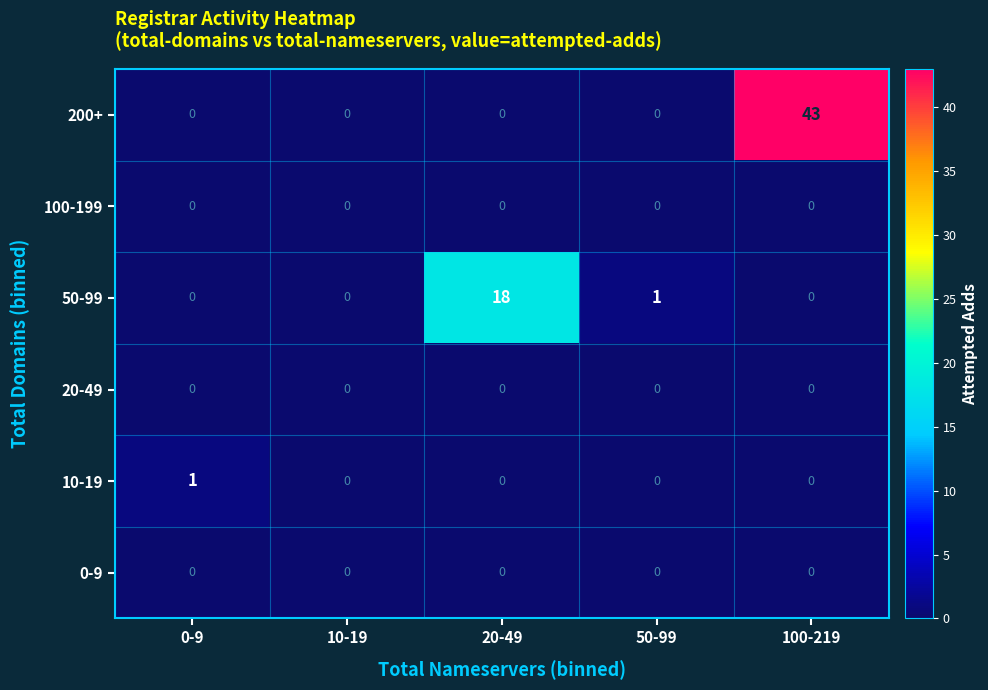

Reading left to right, transcribe all the data shown in this chart.

200+: 0-9=0	10-19=0	20-49=0	50-99=0	100-219=43
100-199: 0-9=0	10-19=0	20-49=0	50-99=0	100-219=0
50-99: 0-9=0	10-19=0	20-49=18	50-99=1	100-219=0
20-49: 0-9=0	10-19=0	20-49=0	50-99=0	100-219=0
10-19: 0-9=1	10-19=0	20-49=0	50-99=0	100-219=0
0-9: 0-9=0	10-19=0	20-49=0	50-99=0	100-219=0